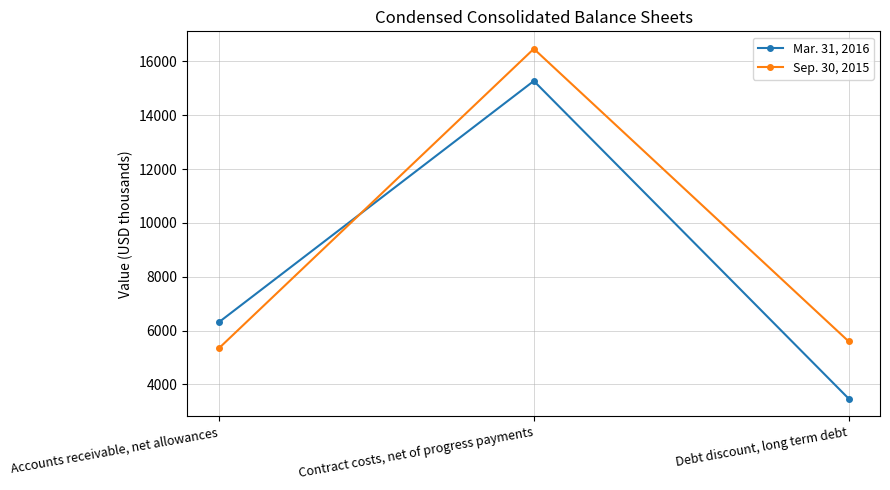

Reading left to right, transcribe all the data shown in this chart.

Mar. 31, 2016: Accounts receivable, net allowances=6311	Contract costs, net of progress payments=15273	Debt discount, long term debt=3468
Sep. 30, 2015: Accounts receivable, net allowances=5342	Contract costs, net of progress payments=16467	Debt discount, long term debt=5594